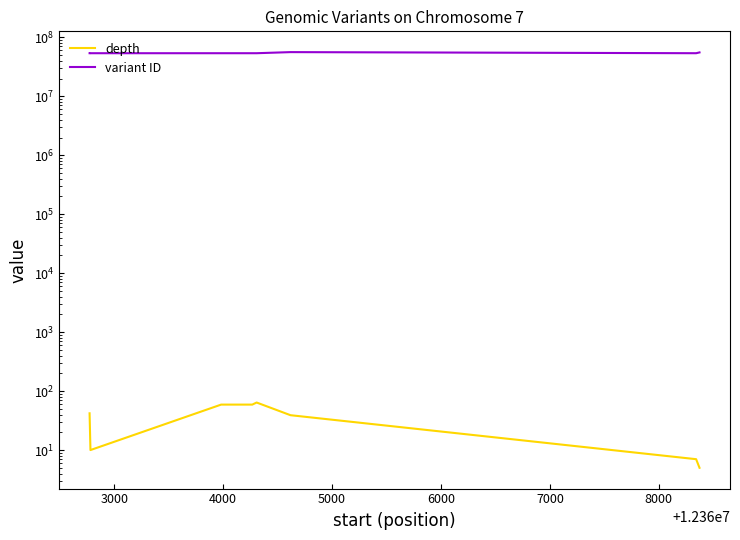

What is the difference between the highest and lowest values at 8000?

56142087